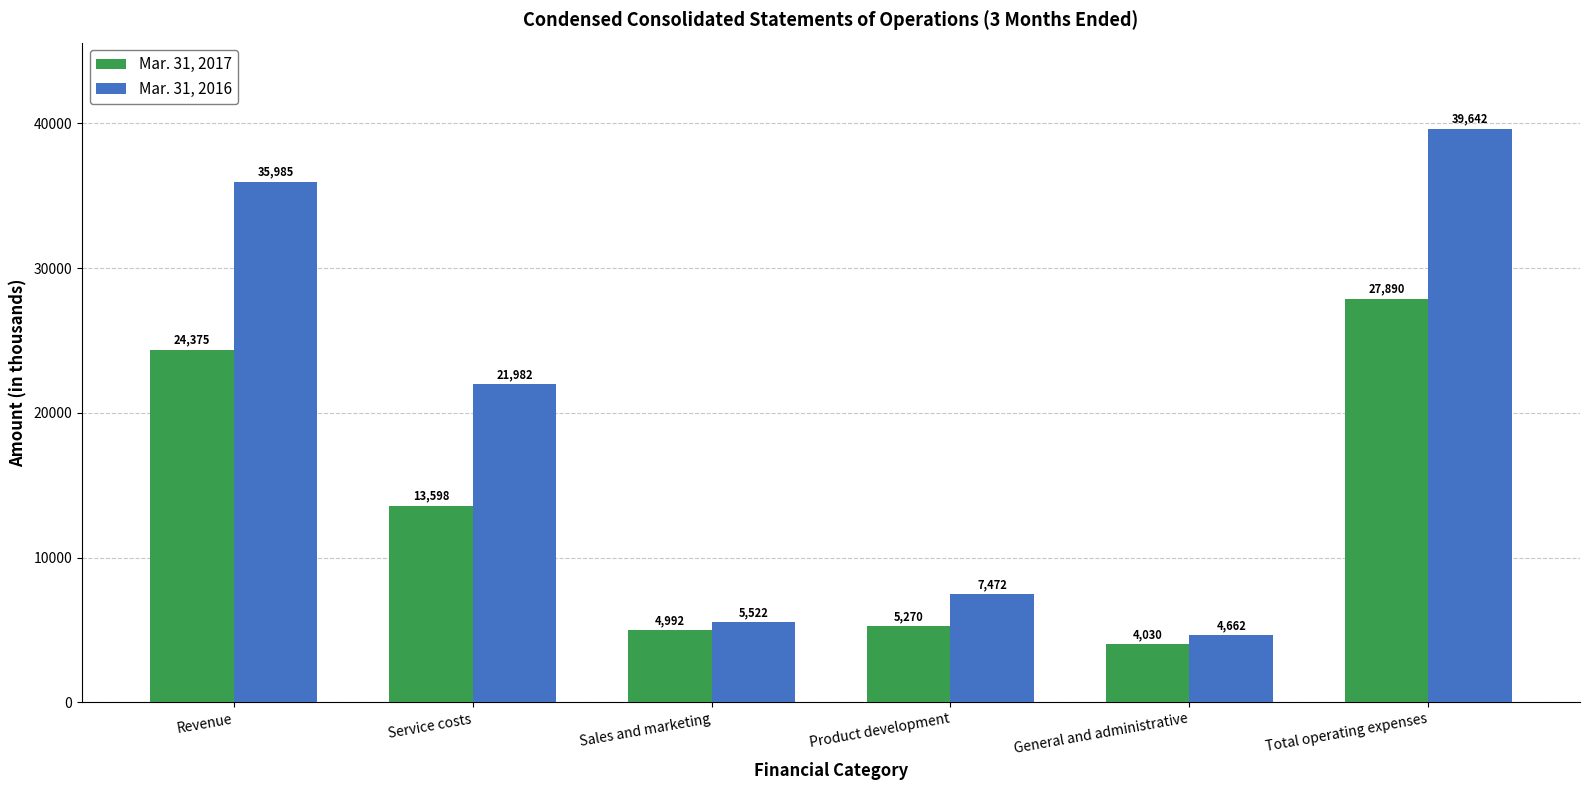

At which category is the sum across all series the highest?

Total operating expenses